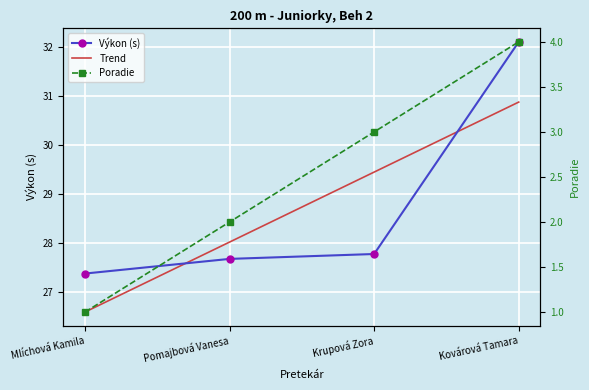

What is the greatest value displayed?

32.1